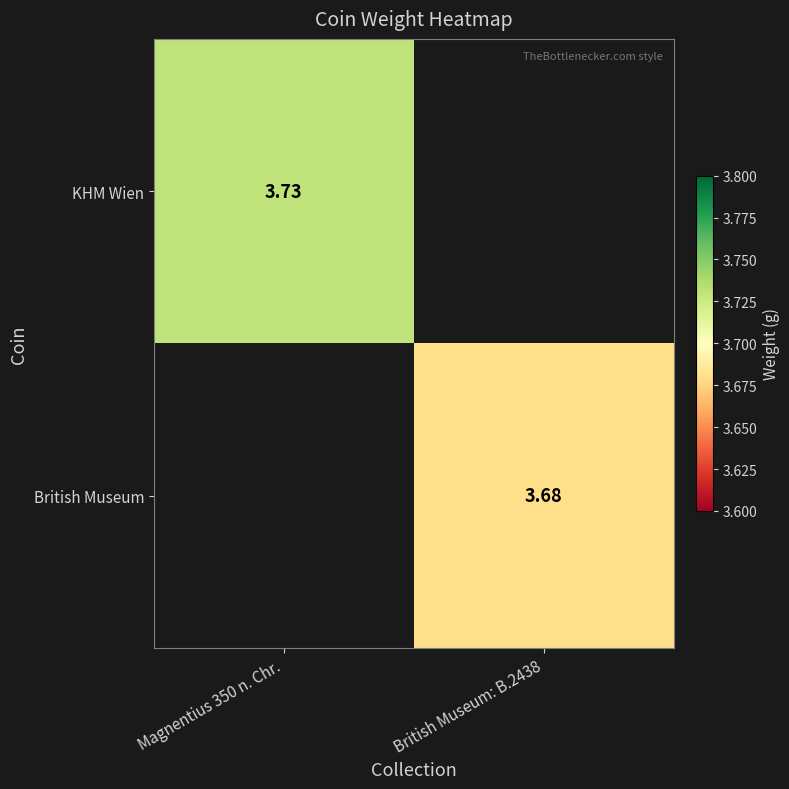

Is the value of British Museum at British Museum: B.2438 greater than the value of KHM Wien at Magnentius 350 n. Chr.?

No